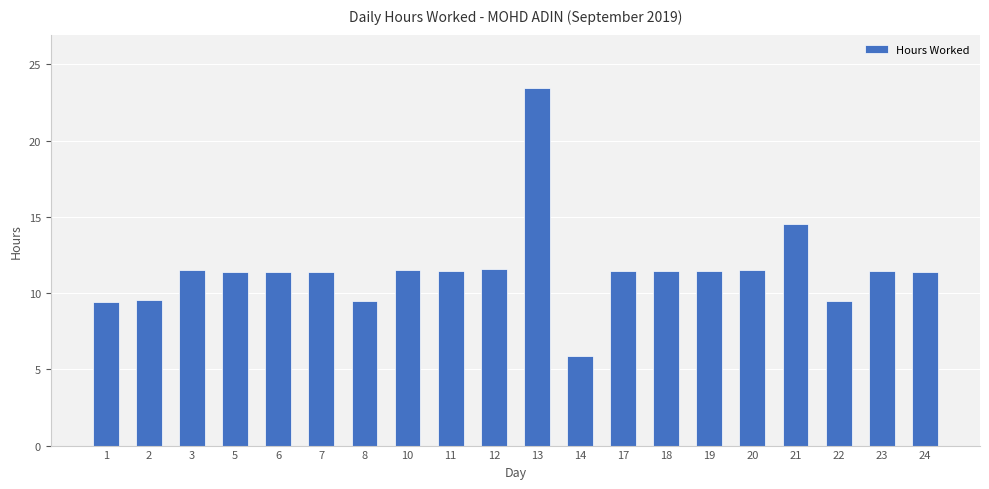

What is the sum of all values?

230.7